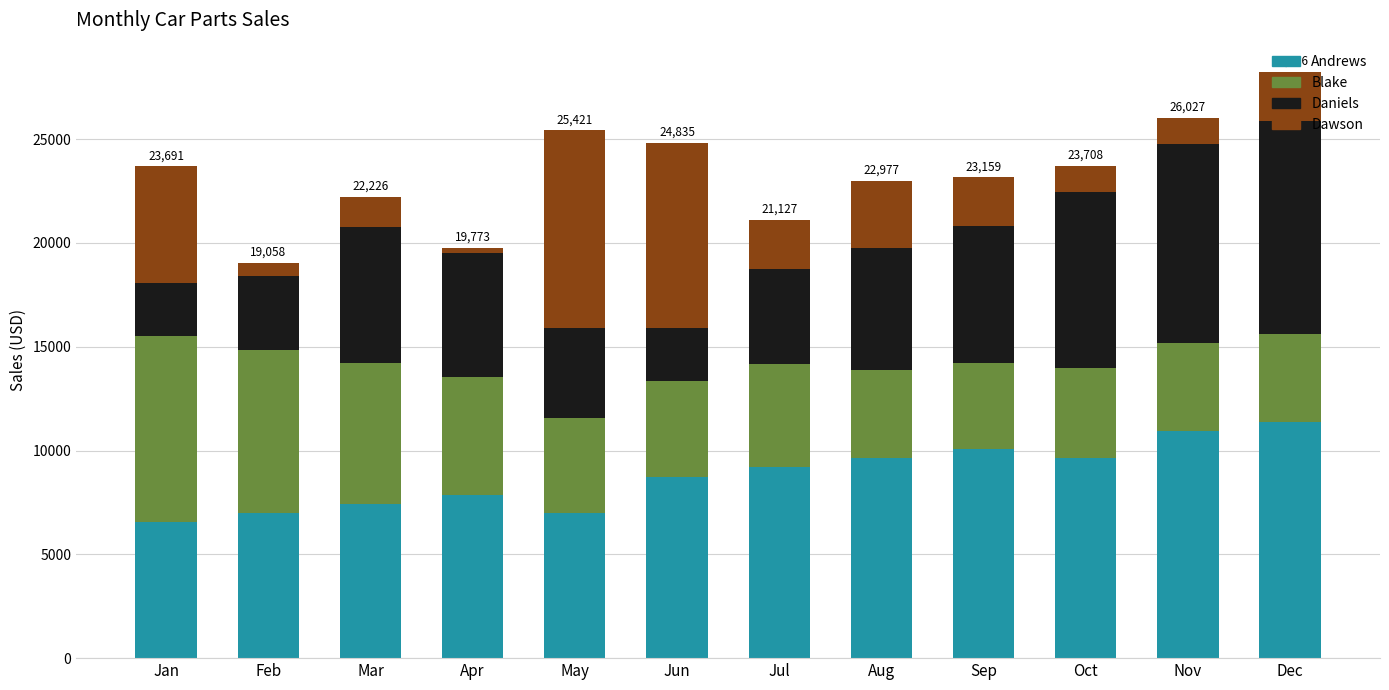

What is the average value of the Andrews series?

8782.9